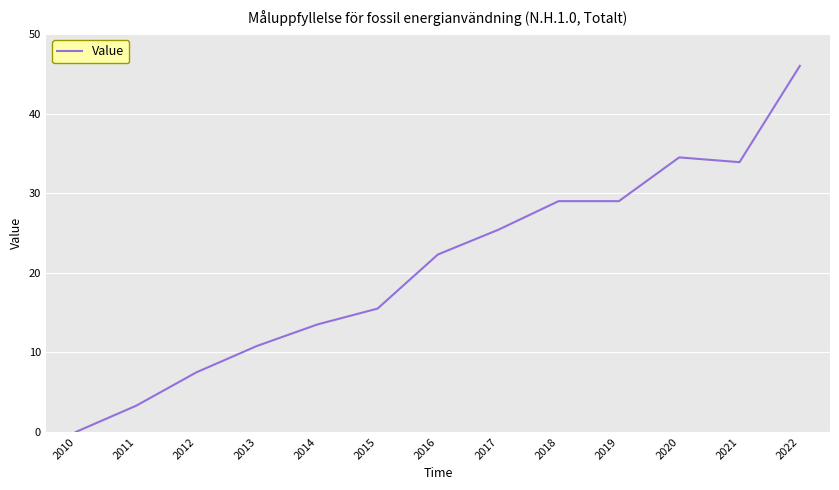

Read the value at 2018.

29.0